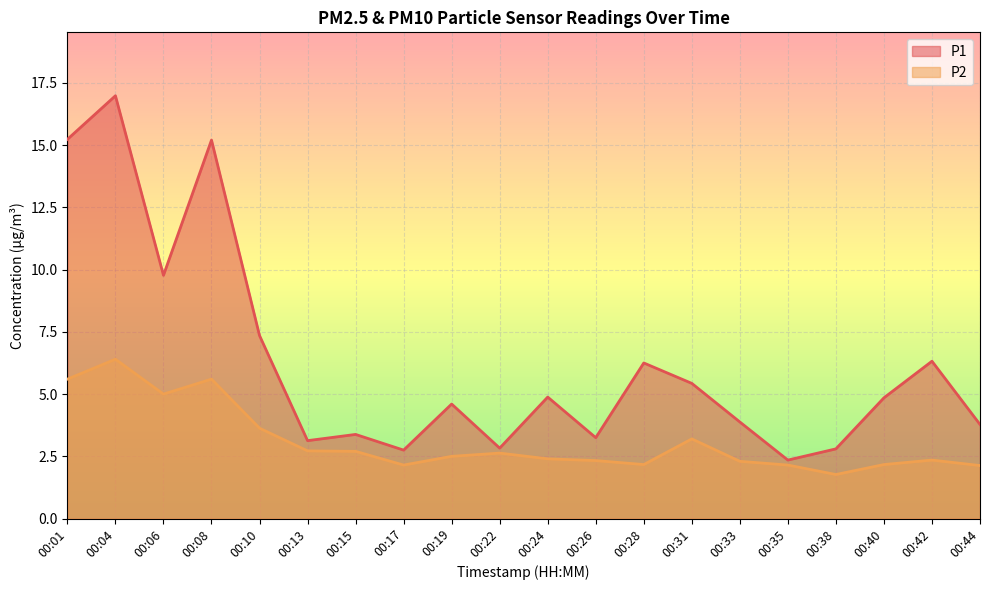

What is the greatest value displayed?

17.0